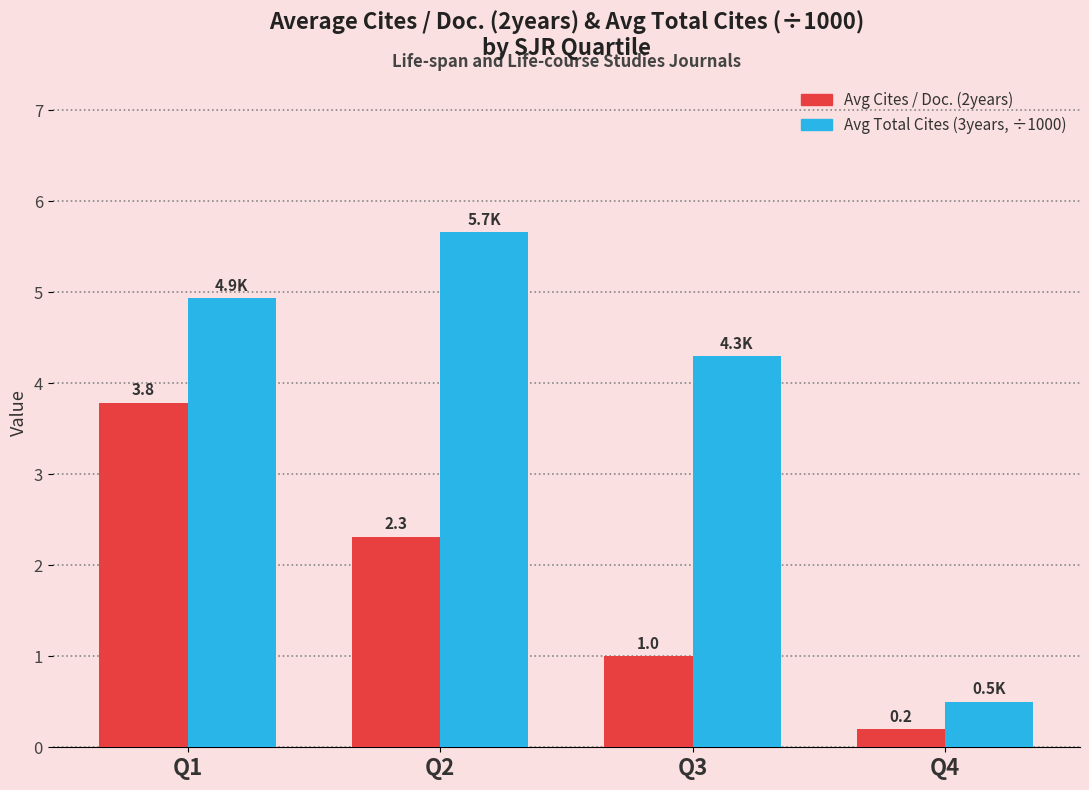

Which label corresponds to the smallest value in the chart?

Q4